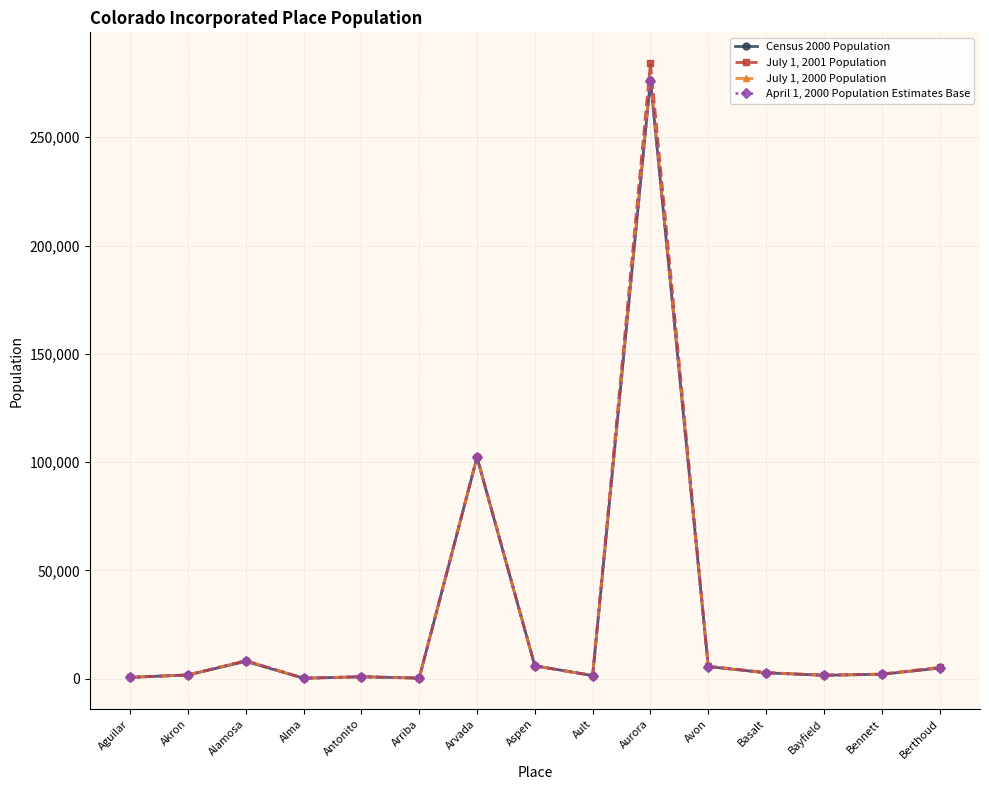

What position from the left is Ault?

9